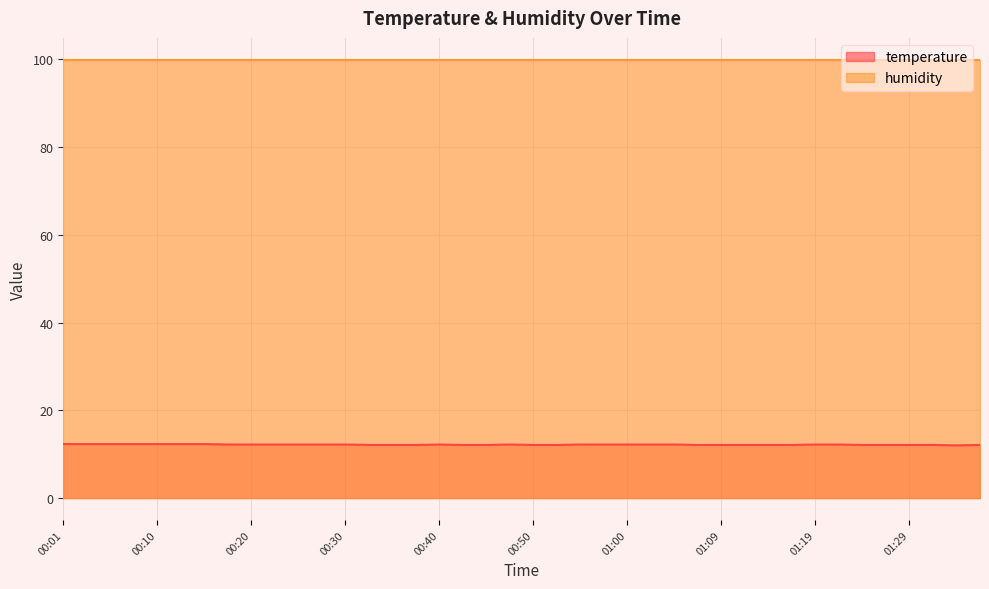

The value at 01:14 is 12.1. True or false?

True